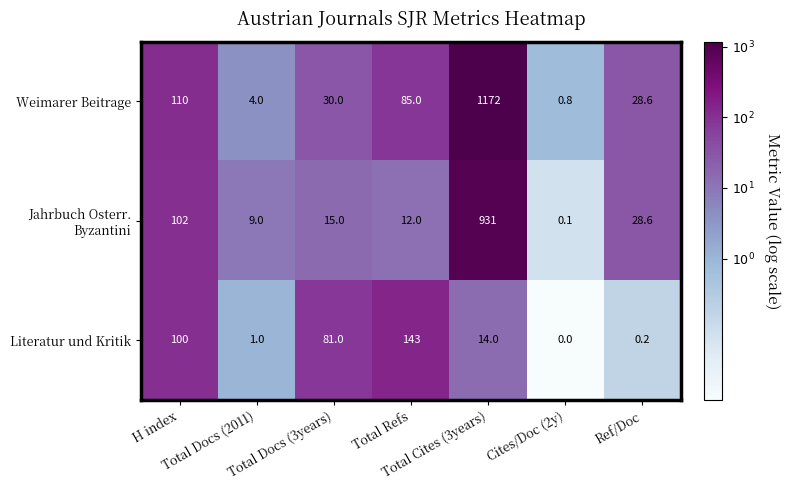

What is the maximum value shown in the chart?

1172.0